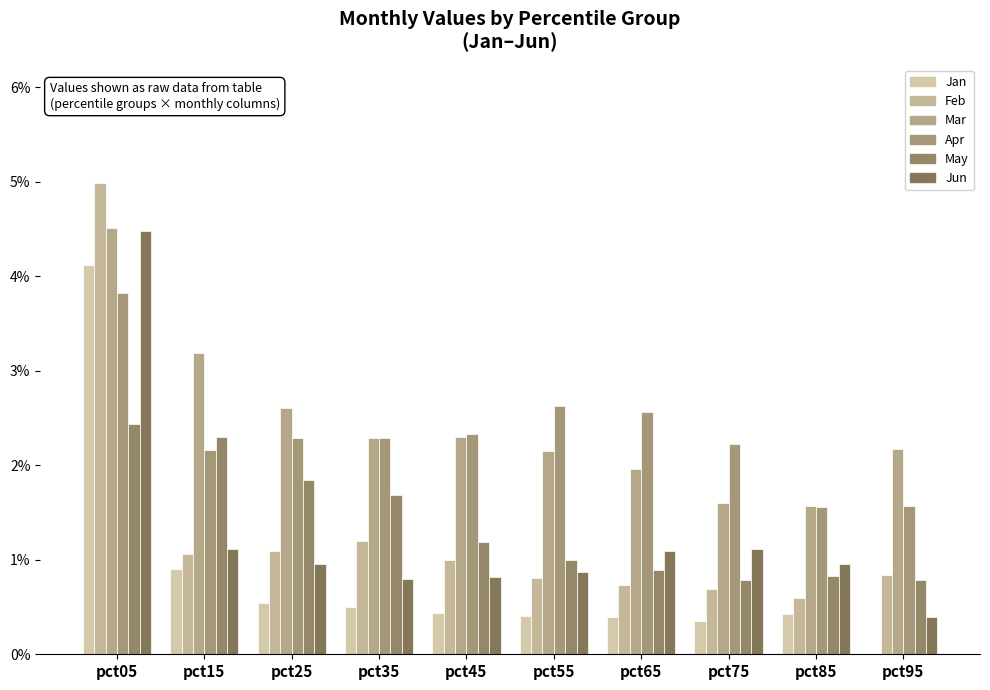

How many groups of bars are there?

10